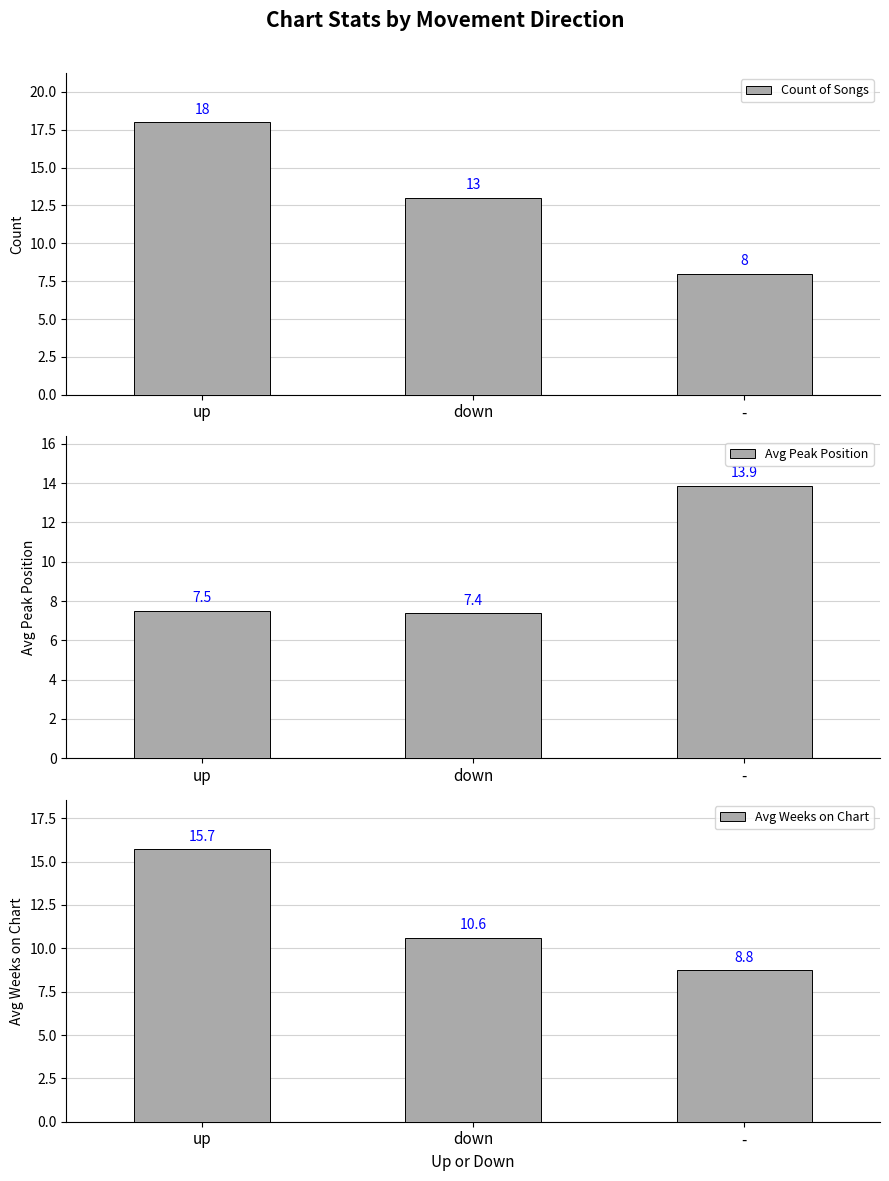

What is the difference between the Count of Songs values at down and up?

5